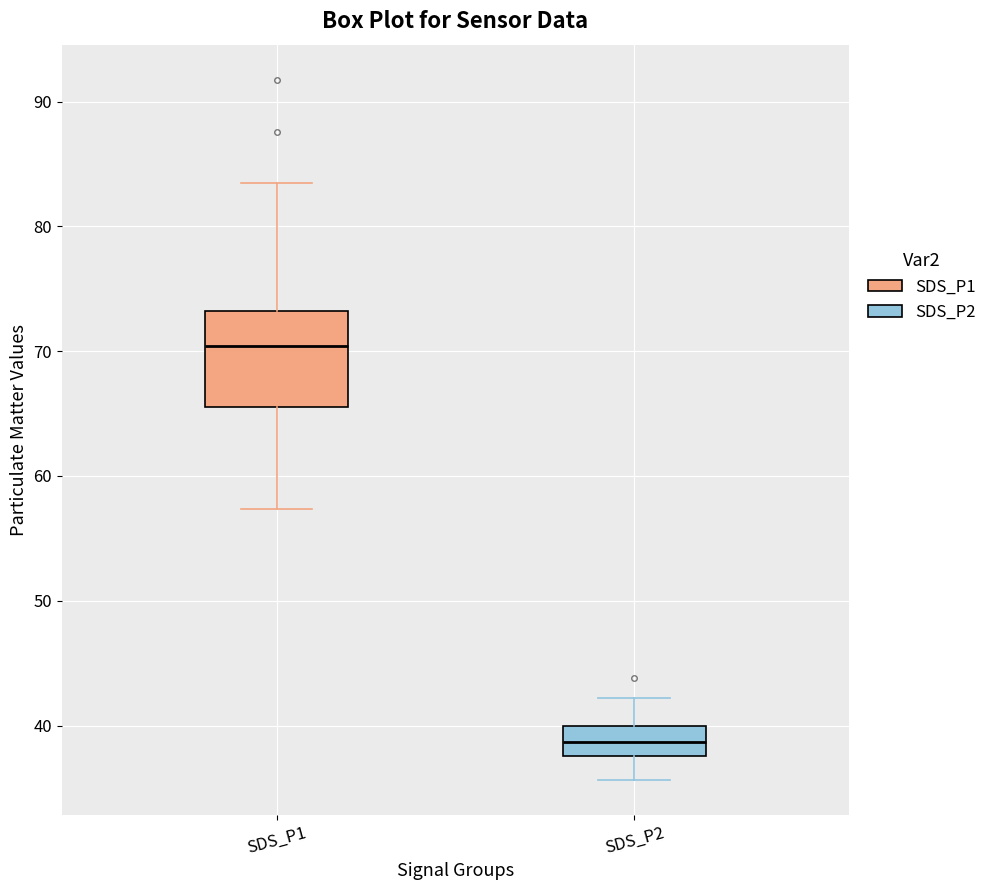

Reading left to right, read every box against the y-axis: the position of its median line, the range the box covers, and the ends of its whiskers. The values are not printed on the chart, so give them approximately, as read against the axis.

SDS_P1: median 70, box 66 to 73, whiskers 57 to 83
SDS_P2: median 39, box 38 to 40, whiskers 36 to 42